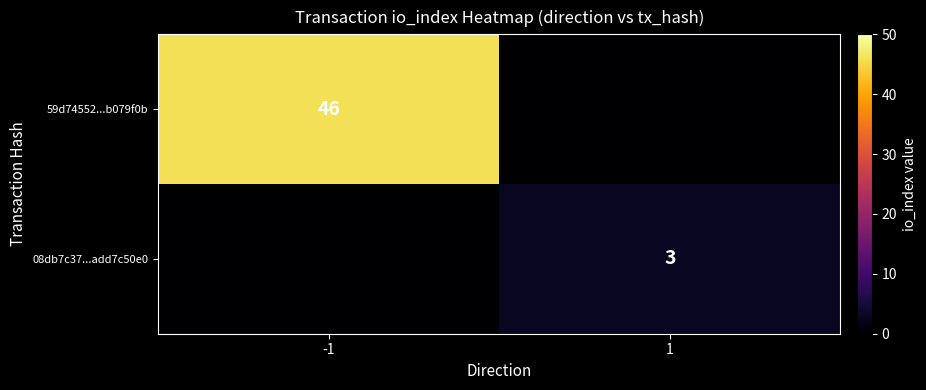

Which series changed the most between -1 and 1?

59d74552...b079f0b